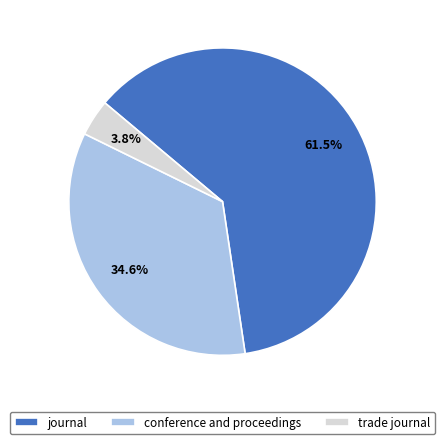

Which slice is the largest?

journal